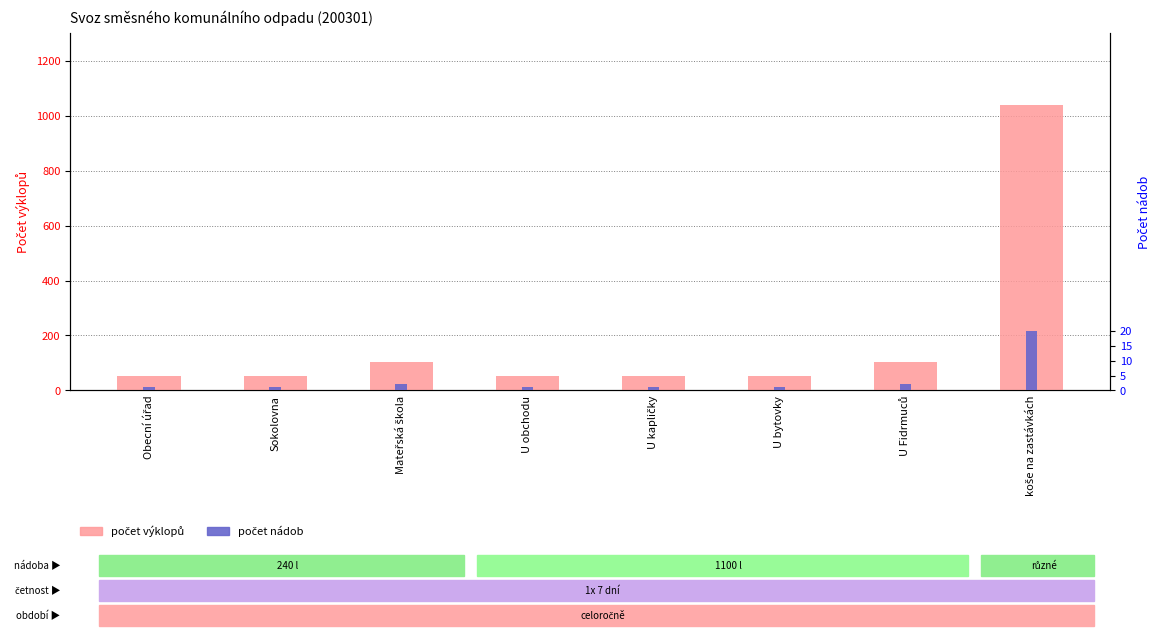

Reading right to left, extract all data points from this chart.

Počet výklopů: koše na zastávkách=1040	U Fidrmuců=104	U bytovky=52	U kapličky=52	U obchodu=52	Mateřská škola=104	Sokolovna=52	Obecní úřad=52
Počet nádob: koše na zastávkách=20	U Fidrmuců=2	U bytovky=1	U kapličky=1	U obchodu=1	Mateřská škola=2	Sokolovna=1	Obecní úřad=1